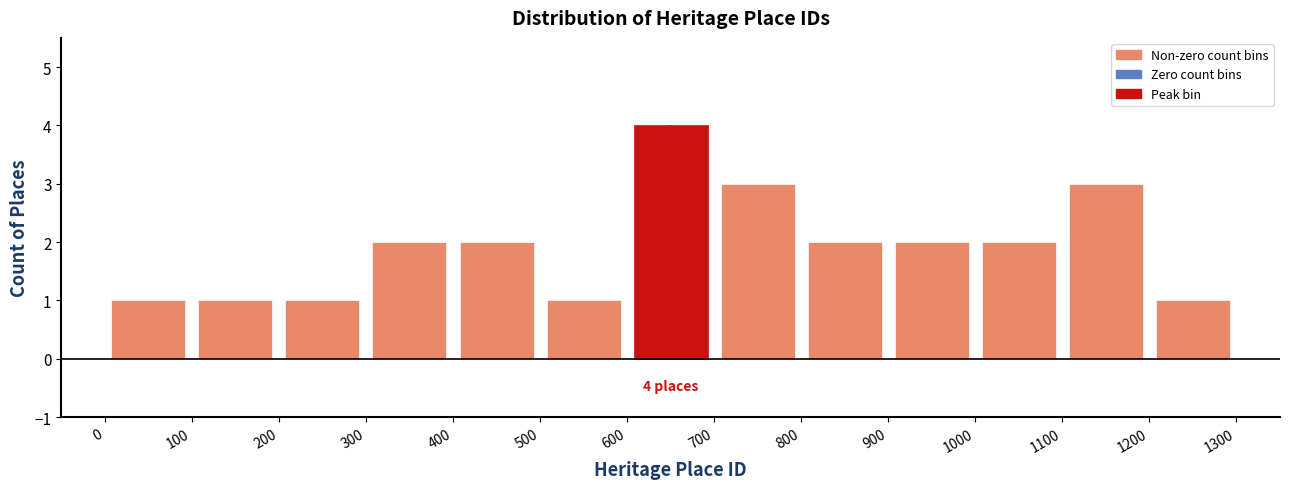

Which range on the x-axis has the tallest bar?

600 to 700